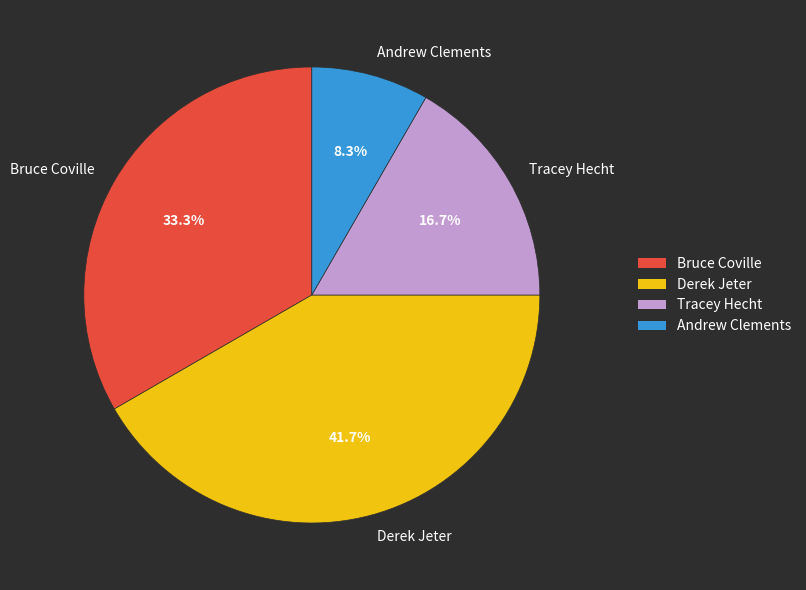

Does Derek Jeter represent more than half of the total?

No